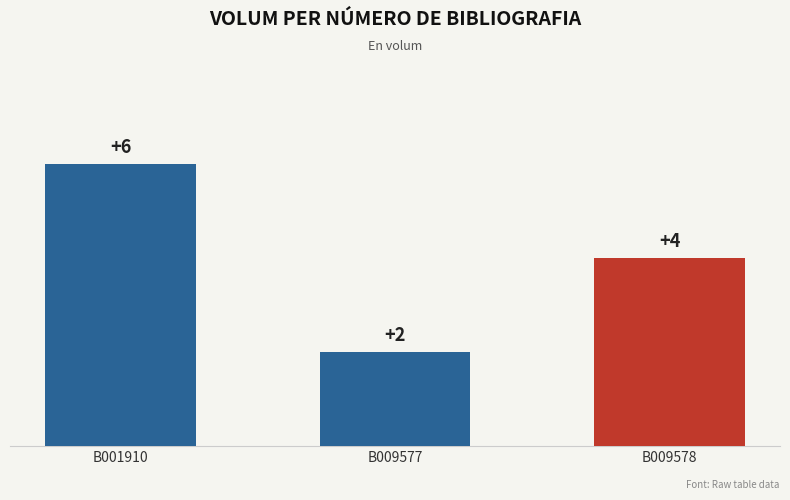

What is the change in value from B001910 to B009577?

-4